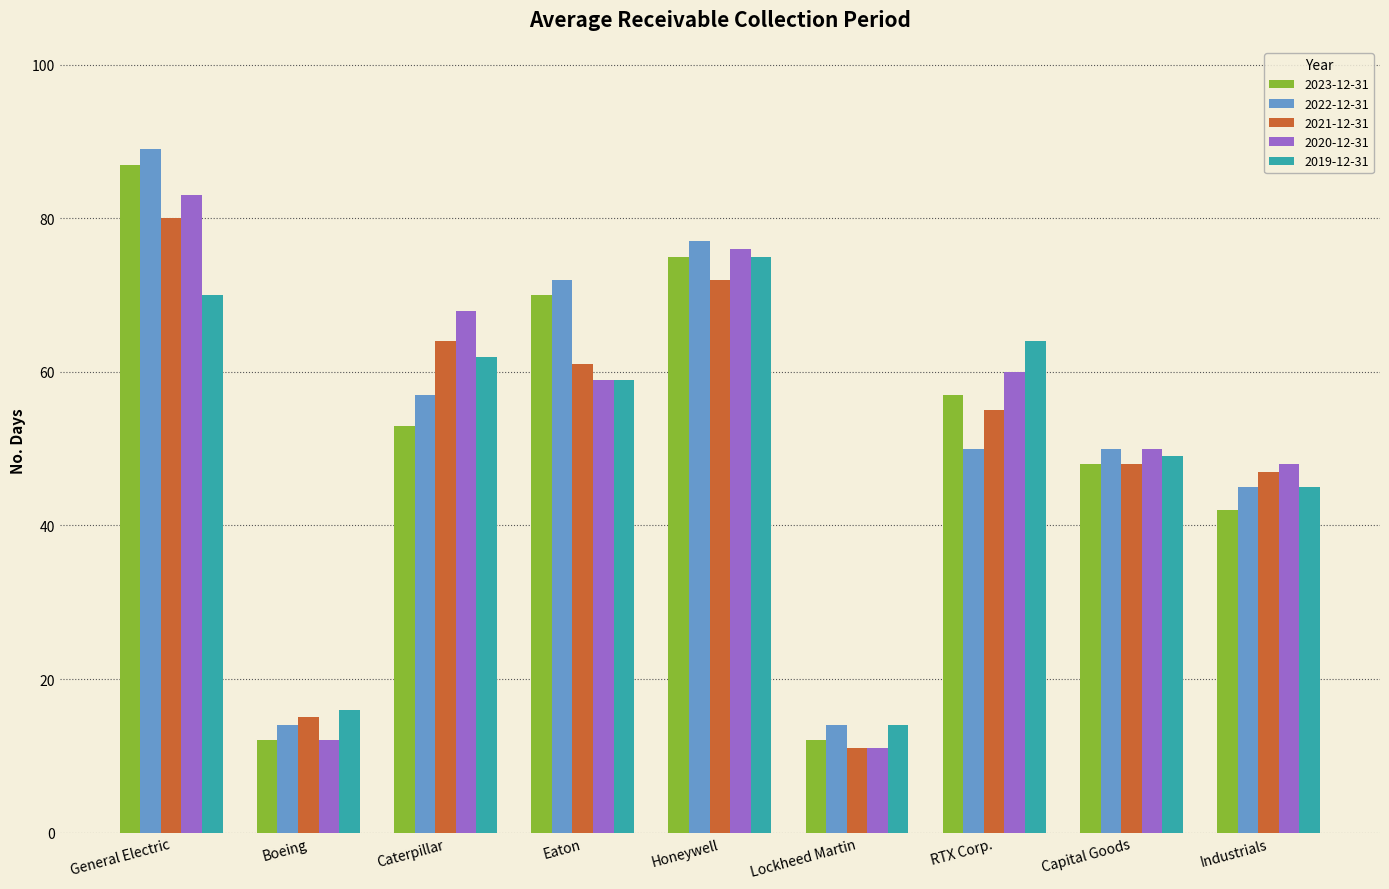

At which category is the sum across all series the highest?

General Electric